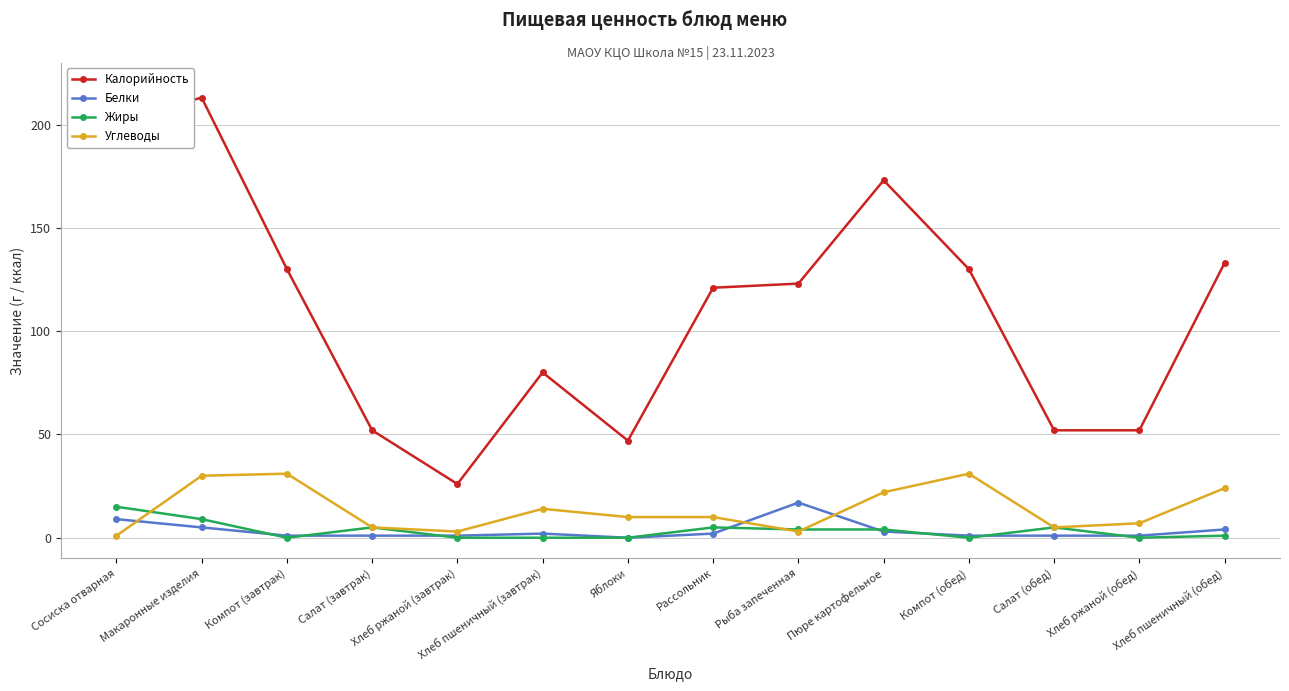

Which category has the highest value across all series?

Макаронные изделия